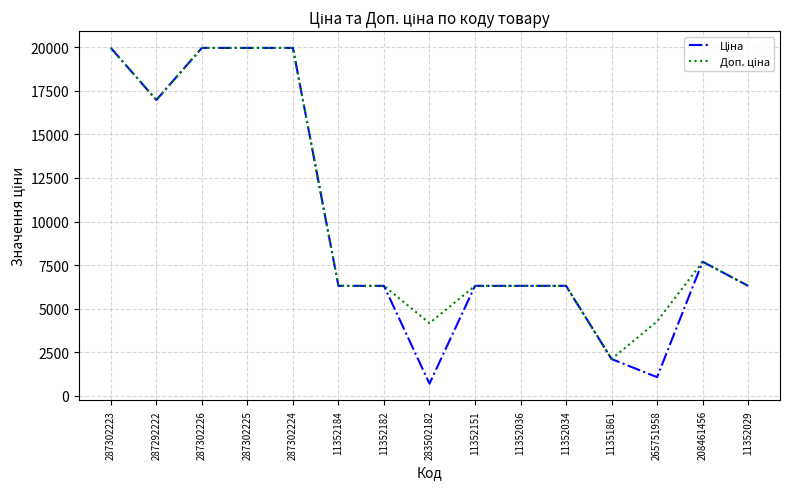

What is the total value across all series at 287302224?

39928.3